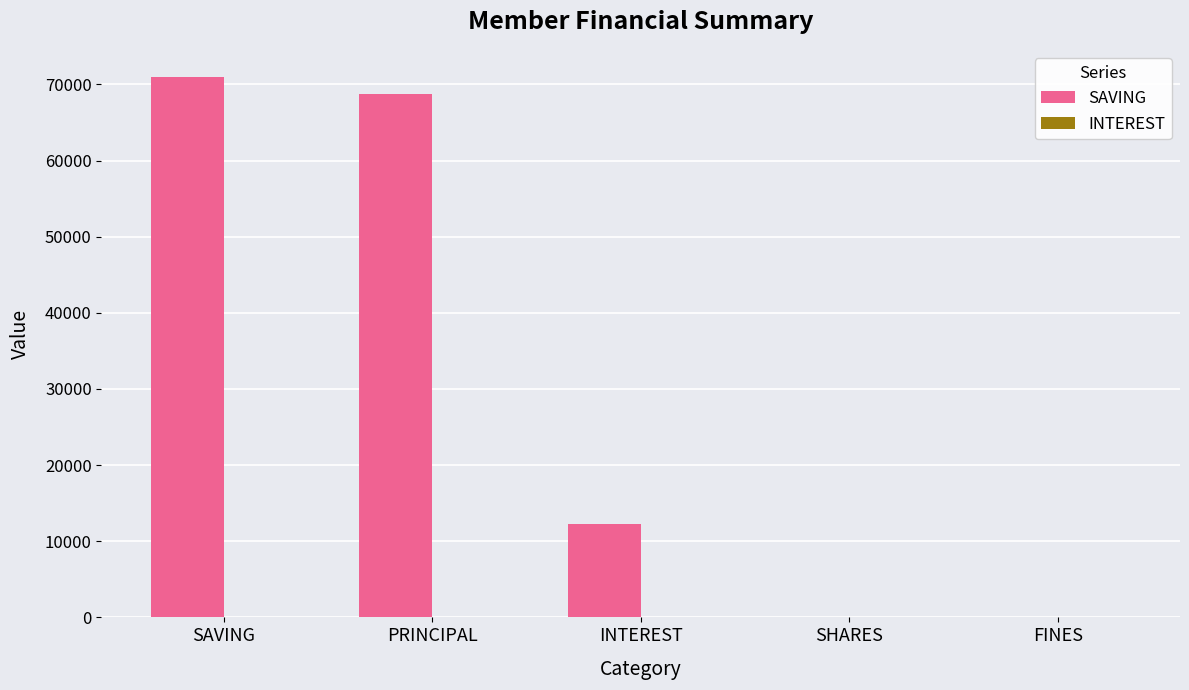

Reading left to right, list all the values displayed in this chart.

SAVING=71000	PRINCIPAL=68700	INTEREST=12300	SHARES=0	FINES=0